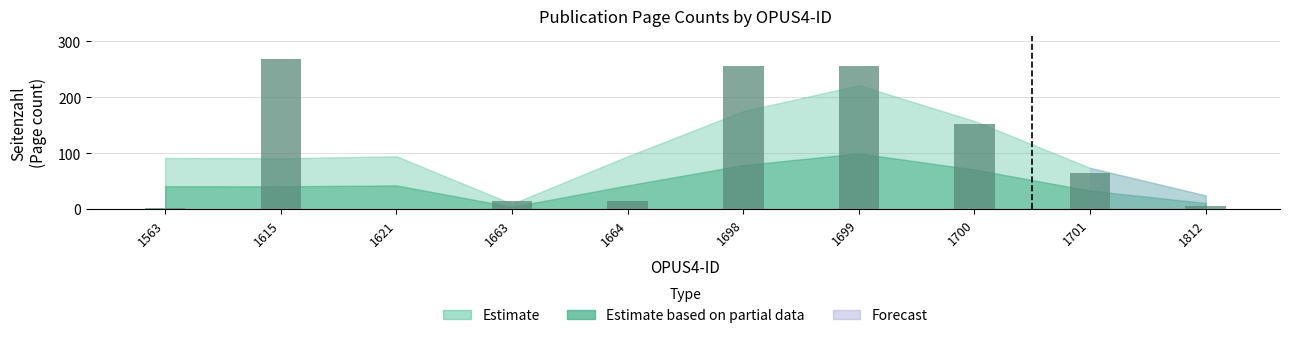

Are the bars grouped side by side (vs. stacked)?

No